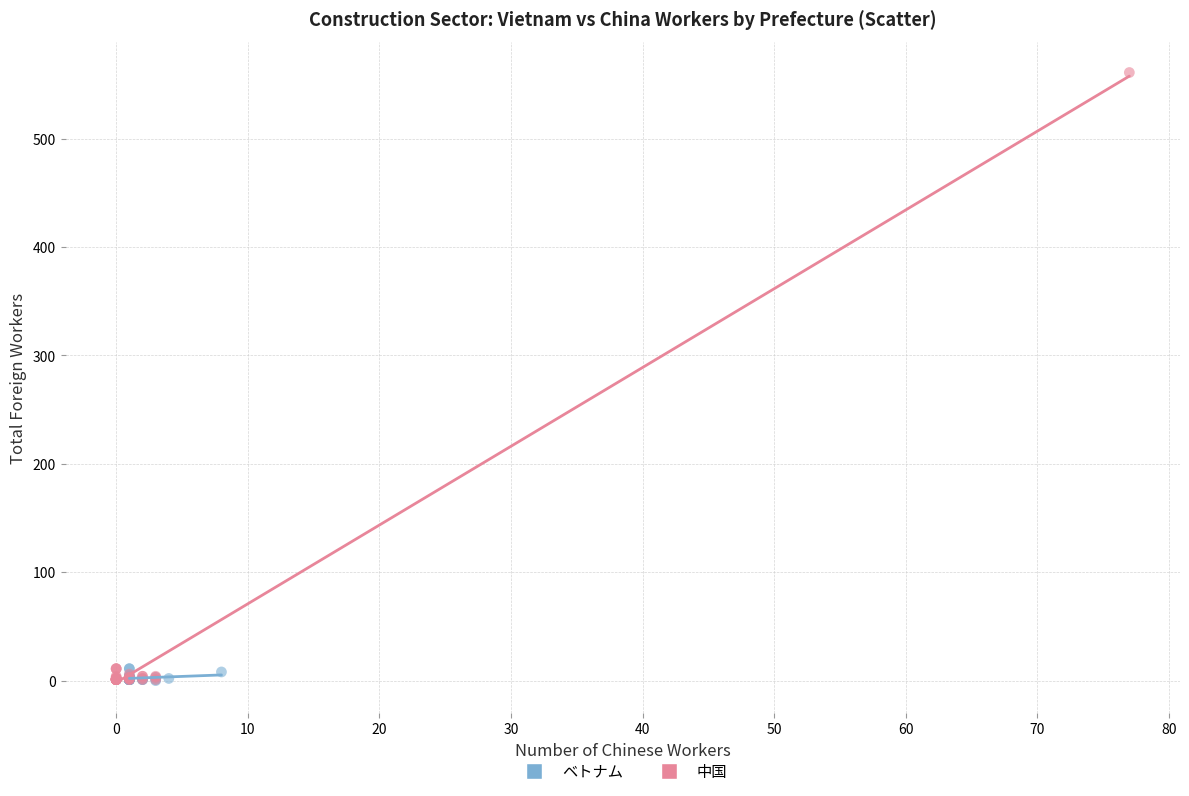

Which series has the widest spread of Y values?

中国